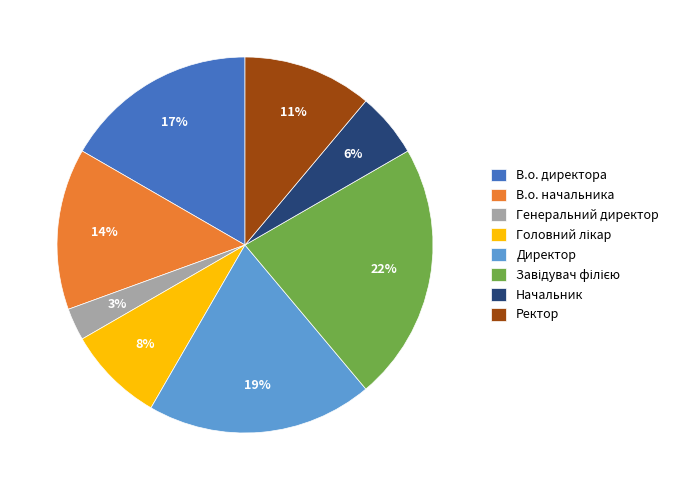

How many slices are in this pie chart?

8